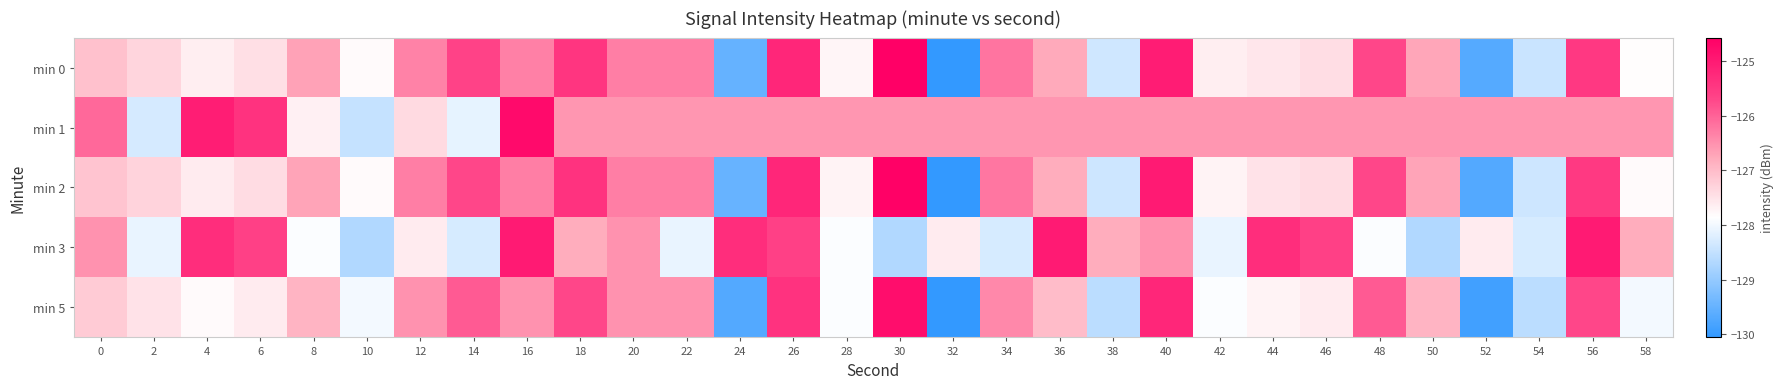

Reading right to left, transcribe all the data shown in this chart.

min 0: 58=-127.8	56=-125.5	54=-128.4	52=-129.7	50=-126.7	48=-125.7	46=-127.4	44=-127.5	42=-127.7	40=-125.0	38=-128.4	36=-126.8	34=-126.2	32=-130.1	30=-124.6	28=-127.7	26=-125.2	24=-129.5	22=-126.3	20=-126.3	18=-125.4	16=-126.3	14=-125.7	12=-126.3	10=-127.8	8=-126.7	6=-127.5	4=-127.6	2=-127.3	0=-127.1
min 1: 58=-126.5	56=-126.5	54=-126.5	52=-126.5	50=-126.5	48=-126.5	46=-126.5	44=-126.5	42=-126.5	40=-126.5	38=-126.5	36=-126.5	34=-126.5	32=-126.5	30=-126.5	28=-126.5	26=-126.5	24=-126.5	22=-126.5	20=-126.5	18=-126.5	16=-124.7	14=-128.1	12=-127.4	10=-128.5	8=-127.7	6=-125.4	4=-125.0	2=-128.3	0=-126.1
min 2: 58=-127.8	56=-125.5	54=-128.4	52=-129.7	50=-126.7	48=-125.7	46=-127.4	44=-127.5	42=-127.7	40=-125.0	38=-128.4	36=-126.8	34=-126.2	32=-130.1	30=-124.6	28=-127.7	26=-125.2	24=-129.5	22=-126.3	20=-126.3	18=-125.4	16=-126.3	14=-125.7	12=-126.3	10=-127.8	8=-126.7	6=-127.4	4=-127.6	2=-127.3	0=-127.1
min 3: 58=-126.8	56=-125.0	54=-128.3	52=-127.6	50=-128.7	48=-127.9	46=-125.6	44=-125.3	42=-128.1	40=-126.5	38=-126.8	36=-125.0	34=-128.3	32=-127.6	30=-128.7	28=-127.9	26=-125.6	24=-125.3	22=-128.1	20=-126.5	18=-126.8	16=-125.0	14=-128.3	12=-127.6	10=-128.7	8=-127.9	6=-125.6	4=-125.3	2=-128.1	0=-126.5
min 5: 58=-128.0	56=-125.7	54=-128.6	52=-129.9	50=-126.9	48=-125.9	46=-127.6	44=-127.7	42=-127.9	40=-125.2	38=-128.6	36=-127.0	34=-126.4	32=-130.3	30=-124.8	28=-127.9	26=-125.4	24=-129.7	22=-126.5	20=-126.5	18=-125.7	16=-126.5	14=-125.9	12=-126.5	10=-128.0	8=-126.9	6=-127.6	4=-127.8	2=-127.5	0=-127.2